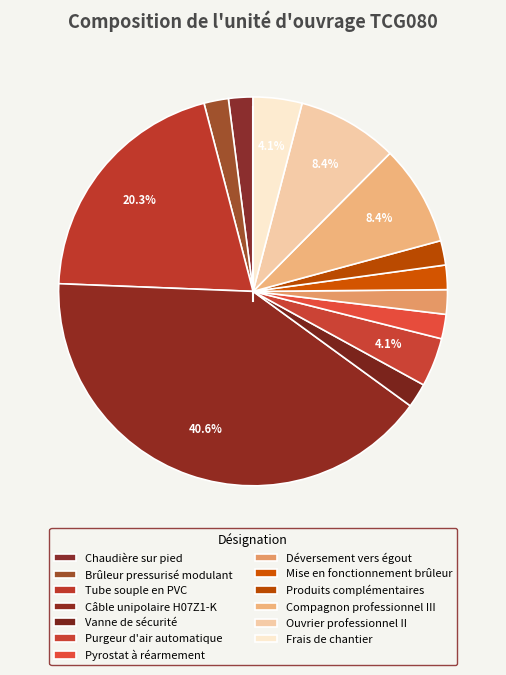

What percentage do Câble unipolaire H07Z1-K and Mise en fonctionnement brûleur together represent?

42.6%